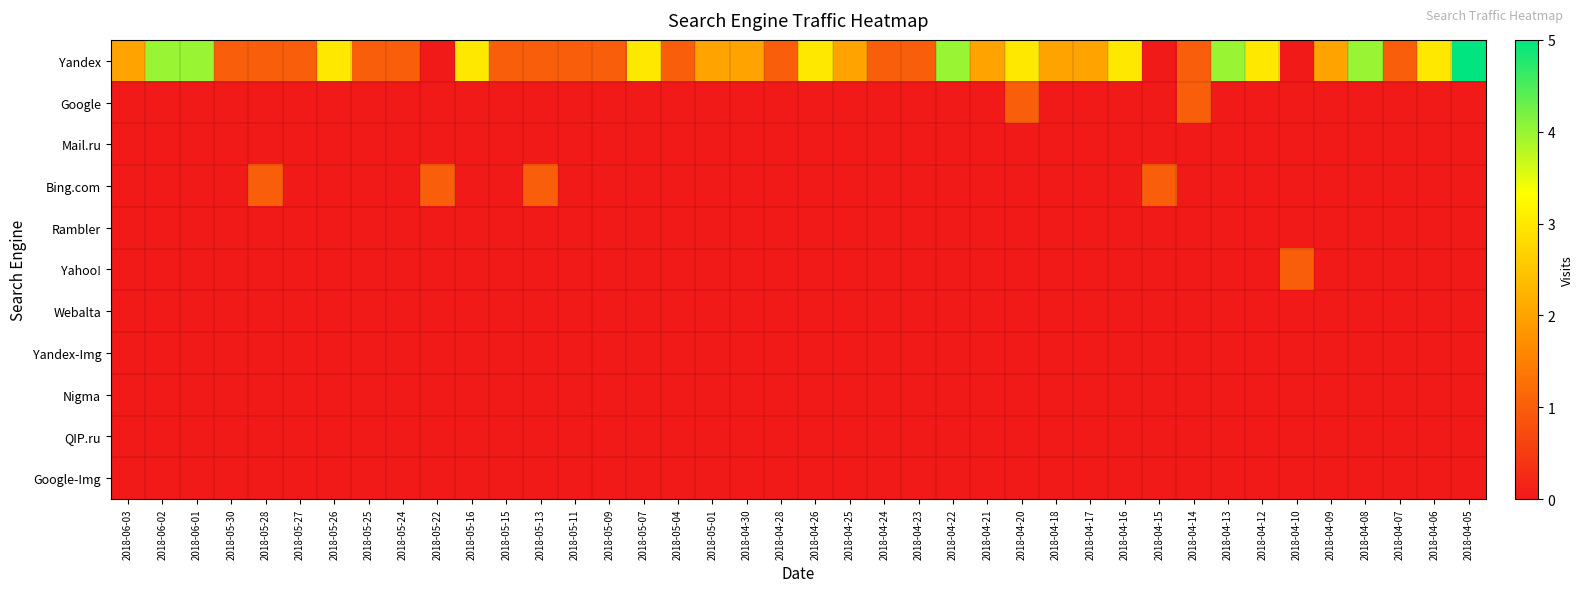

Reading left to right, what are all the values shown in this chart?

Yandex: 2018-06-03=2	2018-06-02=4	2018-06-01=4	2018-05-30=1	2018-05-28=1	2018-05-27=1	2018-05-26=3	2018-05-25=1	2018-05-24=1	2018-05-22=0	2018-05-16=3	2018-05-15=1	2018-05-13=1	2018-05-11=1	2018-05-09=1	2018-05-07=3	2018-05-04=1	2018-05-01=2	2018-04-30=2	2018-04-28=1	2018-04-26=3	2018-04-25=2	2018-04-24=1	2018-04-23=1	2018-04-22=4	2018-04-21=2	2018-04-20=3	2018-04-18=2	2018-04-17=2	2018-04-16=3	2018-04-15=0	2018-04-14=1	2018-04-13=4	2018-04-12=3	2018-04-10=0	2018-04-09=2	2018-04-08=4	2018-04-07=1	2018-04-06=3	2018-04-05=5
Google: 2018-06-03=0	2018-06-02=0	2018-06-01=0	2018-05-30=0	2018-05-28=0	2018-05-27=0	2018-05-26=0	2018-05-25=0	2018-05-24=0	2018-05-22=0	2018-05-16=0	2018-05-15=0	2018-05-13=0	2018-05-11=0	2018-05-09=0	2018-05-07=0	2018-05-04=0	2018-05-01=0	2018-04-30=0	2018-04-28=0	2018-04-26=0	2018-04-25=0	2018-04-24=0	2018-04-23=0	2018-04-22=0	2018-04-21=0	2018-04-20=1	2018-04-18=0	2018-04-17=0	2018-04-16=0	2018-04-15=0	2018-04-14=1	2018-04-13=0	2018-04-12=0	2018-04-10=0	2018-04-09=0	2018-04-08=0	2018-04-07=0	2018-04-06=0	2018-04-05=0
Mail.ru: 2018-06-03=0	2018-06-02=0	2018-06-01=0	2018-05-30=0	2018-05-28=0	2018-05-27=0	2018-05-26=0	2018-05-25=0	2018-05-24=0	2018-05-22=0	2018-05-16=0	2018-05-15=0	2018-05-13=0	2018-05-11=0	2018-05-09=0	2018-05-07=0	2018-05-04=0	2018-05-01=0	2018-04-30=0	2018-04-28=0	2018-04-26=0	2018-04-25=0	2018-04-24=0	2018-04-23=0	2018-04-22=0	2018-04-21=0	2018-04-20=0	2018-04-18=0	2018-04-17=0	2018-04-16=0	2018-04-15=0	2018-04-14=0	2018-04-13=0	2018-04-12=0	2018-04-10=0	2018-04-09=0	2018-04-08=0	2018-04-07=0	2018-04-06=0	2018-04-05=0
Bing.com: 2018-06-03=0	2018-06-02=0	2018-06-01=0	2018-05-30=0	2018-05-28=1	2018-05-27=0	2018-05-26=0	2018-05-25=0	2018-05-24=0	2018-05-22=1	2018-05-16=0	2018-05-15=0	2018-05-13=1	2018-05-11=0	2018-05-09=0	2018-05-07=0	2018-05-04=0	2018-05-01=0	2018-04-30=0	2018-04-28=0	2018-04-26=0	2018-04-25=0	2018-04-24=0	2018-04-23=0	2018-04-22=0	2018-04-21=0	2018-04-20=0	2018-04-18=0	2018-04-17=0	2018-04-16=0	2018-04-15=1	2018-04-14=0	2018-04-13=0	2018-04-12=0	2018-04-10=0	2018-04-09=0	2018-04-08=0	2018-04-07=0	2018-04-06=0	2018-04-05=0
Rambler: 2018-06-03=0	2018-06-02=0	2018-06-01=0	2018-05-30=0	2018-05-28=0	2018-05-27=0	2018-05-26=0	2018-05-25=0	2018-05-24=0	2018-05-22=0	2018-05-16=0	2018-05-15=0	2018-05-13=0	2018-05-11=0	2018-05-09=0	2018-05-07=0	2018-05-04=0	2018-05-01=0	2018-04-30=0	2018-04-28=0	2018-04-26=0	2018-04-25=0	2018-04-24=0	2018-04-23=0	2018-04-22=0	2018-04-21=0	2018-04-20=0	2018-04-18=0	2018-04-17=0	2018-04-16=0	2018-04-15=0	2018-04-14=0	2018-04-13=0	2018-04-12=0	2018-04-10=0	2018-04-09=0	2018-04-08=0	2018-04-07=0	2018-04-06=0	2018-04-05=0
Yahoo!: 2018-06-03=0	2018-06-02=0	2018-06-01=0	2018-05-30=0	2018-05-28=0	2018-05-27=0	2018-05-26=0	2018-05-25=0	2018-05-24=0	2018-05-22=0	2018-05-16=0	2018-05-15=0	2018-05-13=0	2018-05-11=0	2018-05-09=0	2018-05-07=0	2018-05-04=0	2018-05-01=0	2018-04-30=0	2018-04-28=0	2018-04-26=0	2018-04-25=0	2018-04-24=0	2018-04-23=0	2018-04-22=0	2018-04-21=0	2018-04-20=0	2018-04-18=0	2018-04-17=0	2018-04-16=0	2018-04-15=0	2018-04-14=0	2018-04-13=0	2018-04-12=0	2018-04-10=1	2018-04-09=0	2018-04-08=0	2018-04-07=0	2018-04-06=0	2018-04-05=0
Webalta: 2018-06-03=0	2018-06-02=0	2018-06-01=0	2018-05-30=0	2018-05-28=0	2018-05-27=0	2018-05-26=0	2018-05-25=0	2018-05-24=0	2018-05-22=0	2018-05-16=0	2018-05-15=0	2018-05-13=0	2018-05-11=0	2018-05-09=0	2018-05-07=0	2018-05-04=0	2018-05-01=0	2018-04-30=0	2018-04-28=0	2018-04-26=0	2018-04-25=0	2018-04-24=0	2018-04-23=0	2018-04-22=0	2018-04-21=0	2018-04-20=0	2018-04-18=0	2018-04-17=0	2018-04-16=0	2018-04-15=0	2018-04-14=0	2018-04-13=0	2018-04-12=0	2018-04-10=0	2018-04-09=0	2018-04-08=0	2018-04-07=0	2018-04-06=0	2018-04-05=0
Yandex-Img: 2018-06-03=0	2018-06-02=0	2018-06-01=0	2018-05-30=0	2018-05-28=0	2018-05-27=0	2018-05-26=0	2018-05-25=0	2018-05-24=0	2018-05-22=0	2018-05-16=0	2018-05-15=0	2018-05-13=0	2018-05-11=0	2018-05-09=0	2018-05-07=0	2018-05-04=0	2018-05-01=0	2018-04-30=0	2018-04-28=0	2018-04-26=0	2018-04-25=0	2018-04-24=0	2018-04-23=0	2018-04-22=0	2018-04-21=0	2018-04-20=0	2018-04-18=0	2018-04-17=0	2018-04-16=0	2018-04-15=0	2018-04-14=0	2018-04-13=0	2018-04-12=0	2018-04-10=0	2018-04-09=0	2018-04-08=0	2018-04-07=0	2018-04-06=0	2018-04-05=0
Nigma: 2018-06-03=0	2018-06-02=0	2018-06-01=0	2018-05-30=0	2018-05-28=0	2018-05-27=0	2018-05-26=0	2018-05-25=0	2018-05-24=0	2018-05-22=0	2018-05-16=0	2018-05-15=0	2018-05-13=0	2018-05-11=0	2018-05-09=0	2018-05-07=0	2018-05-04=0	2018-05-01=0	2018-04-30=0	2018-04-28=0	2018-04-26=0	2018-04-25=0	2018-04-24=0	2018-04-23=0	2018-04-22=0	2018-04-21=0	2018-04-20=0	2018-04-18=0	2018-04-17=0	2018-04-16=0	2018-04-15=0	2018-04-14=0	2018-04-13=0	2018-04-12=0	2018-04-10=0	2018-04-09=0	2018-04-08=0	2018-04-07=0	2018-04-06=0	2018-04-05=0
QIP.ru: 2018-06-03=0	2018-06-02=0	2018-06-01=0	2018-05-30=0	2018-05-28=0	2018-05-27=0	2018-05-26=0	2018-05-25=0	2018-05-24=0	2018-05-22=0	2018-05-16=0	2018-05-15=0	2018-05-13=0	2018-05-11=0	2018-05-09=0	2018-05-07=0	2018-05-04=0	2018-05-01=0	2018-04-30=0	2018-04-28=0	2018-04-26=0	2018-04-25=0	2018-04-24=0	2018-04-23=0	2018-04-22=0	2018-04-21=0	2018-04-20=0	2018-04-18=0	2018-04-17=0	2018-04-16=0	2018-04-15=0	2018-04-14=0	2018-04-13=0	2018-04-12=0	2018-04-10=0	2018-04-09=0	2018-04-08=0	2018-04-07=0	2018-04-06=0	2018-04-05=0
Google-Img: 2018-06-03=0	2018-06-02=0	2018-06-01=0	2018-05-30=0	2018-05-28=0	2018-05-27=0	2018-05-26=0	2018-05-25=0	2018-05-24=0	2018-05-22=0	2018-05-16=0	2018-05-15=0	2018-05-13=0	2018-05-11=0	2018-05-09=0	2018-05-07=0	2018-05-04=0	2018-05-01=0	2018-04-30=0	2018-04-28=0	2018-04-26=0	2018-04-25=0	2018-04-24=0	2018-04-23=0	2018-04-22=0	2018-04-21=0	2018-04-20=0	2018-04-18=0	2018-04-17=0	2018-04-16=0	2018-04-15=0	2018-04-14=0	2018-04-13=0	2018-04-12=0	2018-04-10=0	2018-04-09=0	2018-04-08=0	2018-04-07=0	2018-04-06=0	2018-04-05=0